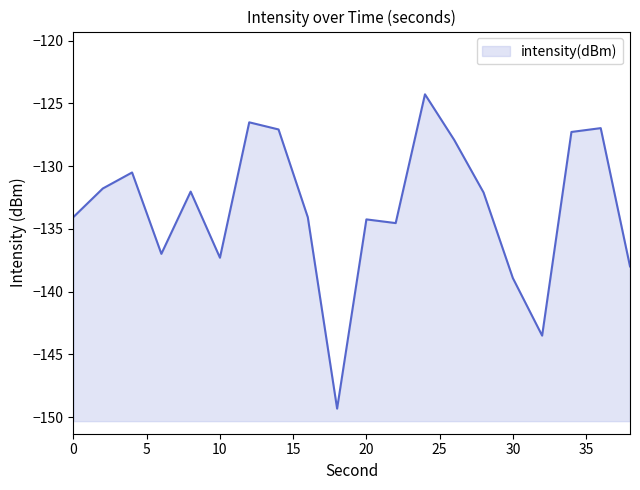

Reading left to right, list all the values displayed in this chart.

-134.0	-131.8	-130.5	-137.0	-132.0	-137.3	-126.5	-127.1	-134.1	-149.3	-134.2	-134.5	-124.3	-127.9	-132.1	-138.9	-143.5	-127.3	-127.0	-138.0